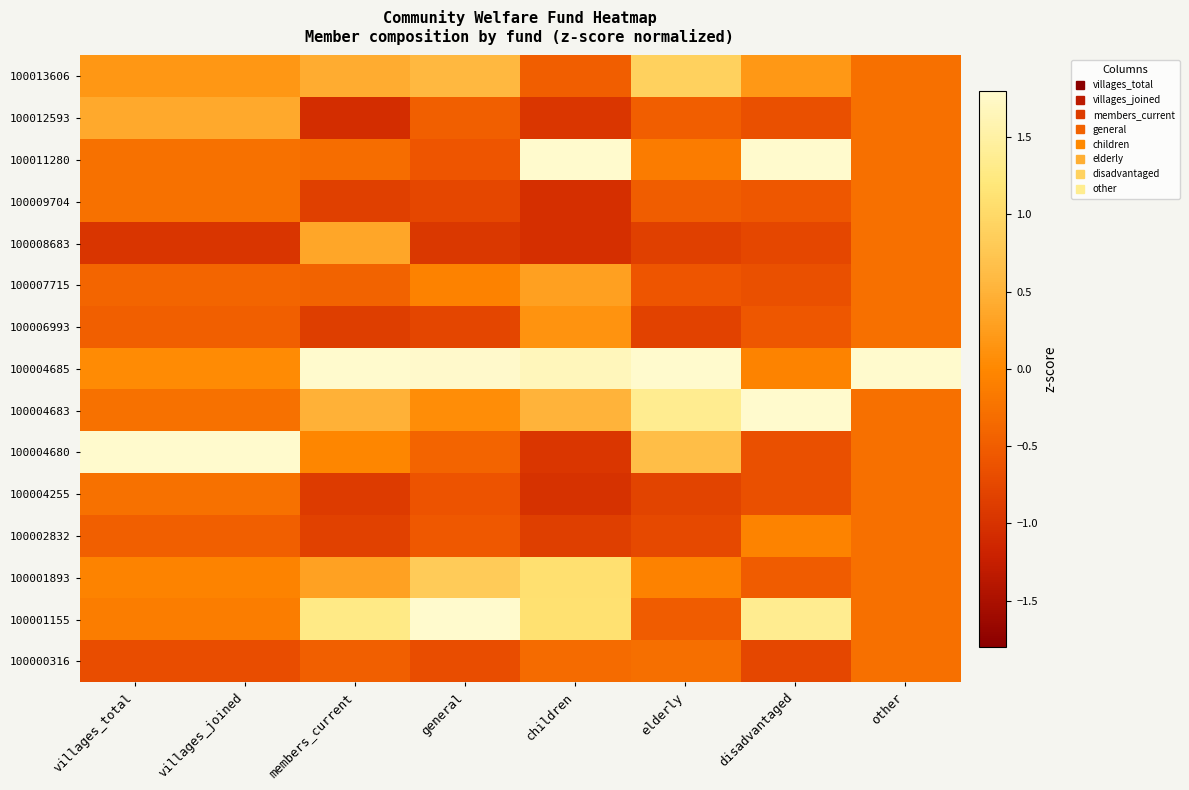

Reading left to right, extract all data points from this chart.

100000316: villages_total=-0.7	villages_joined=-0.7	members_current=-0.5	general=-0.7	children=-0.3	elderly=-0.3	disadvantaged=-0.8	other=-0.3
100001155: villages_total=-0.1	villages_joined=-0.1	members_current=1.3	general=2.6	children=1.1	elderly=-0.5	disadvantaged=1.4	other=-0.3
100001893: villages_total=-0.0	villages_joined=-0.0	members_current=0.3	general=0.8	children=1.1	elderly=-0.1	disadvantaged=-0.5	other=-0.3
100002832: villages_total=-0.5	villages_joined=-0.5	members_current=-0.8	general=-0.6	children=-0.9	elderly=-0.7	disadvantaged=-0.0	other=-0.3
100004255: villages_total=-0.3	villages_joined=-0.3	members_current=-0.9	general=-0.6	children=-1.0	elderly=-0.8	disadvantaged=-0.7	other=-0.3
100004680: villages_total=3.5	villages_joined=3.5	members_current=-0.0	general=-0.4	children=-0.9	elderly=0.6	disadvantaged=-0.7	other=-0.3
100004683: villages_total=-0.3	villages_joined=-0.3	members_current=0.5	general=0.1	children=0.5	elderly=1.4	disadvantaged=2.1	other=-0.3
100004685: villages_total=0.0	villages_joined=0.0	members_current=2.8	general=1.8	children=1.7	elderly=2.9	disadvantaged=-0.0	other=3.7
100006993: villages_total=-0.5	villages_joined=-0.5	members_current=-0.9	general=-0.8	children=0.1	elderly=-0.8	disadvantaged=-0.6	other=-0.3
100007715: villages_total=-0.4	villages_joined=-0.4	members_current=-0.4	general=-0.1	children=0.3	elderly=-0.6	disadvantaged=-0.7	other=-0.3
100008683: villages_total=-1.0	villages_joined=-1.0	members_current=0.4	general=-0.9	children=-1.0	elderly=-0.8	disadvantaged=-0.8	other=-0.3
100009704: villages_total=-0.3	villages_joined=-0.3	members_current=-0.8	general=-0.8	children=-1.0	elderly=-0.5	disadvantaged=-0.6	other=-0.3
100011280: villages_total=-0.3	villages_joined=-0.3	members_current=-0.3	general=-0.6	children=1.8	elderly=-0.1	disadvantaged=2.3	other=-0.3
100012593: villages_total=0.4	villages_joined=0.4	members_current=-1.1	general=-0.5	children=-1.0	elderly=-0.5	disadvantaged=-0.7	other=-0.3
100013606: villages_total=0.2	villages_joined=0.2	members_current=0.4	general=0.6	children=-0.5	elderly=0.9	disadvantaged=0.2	other=-0.3